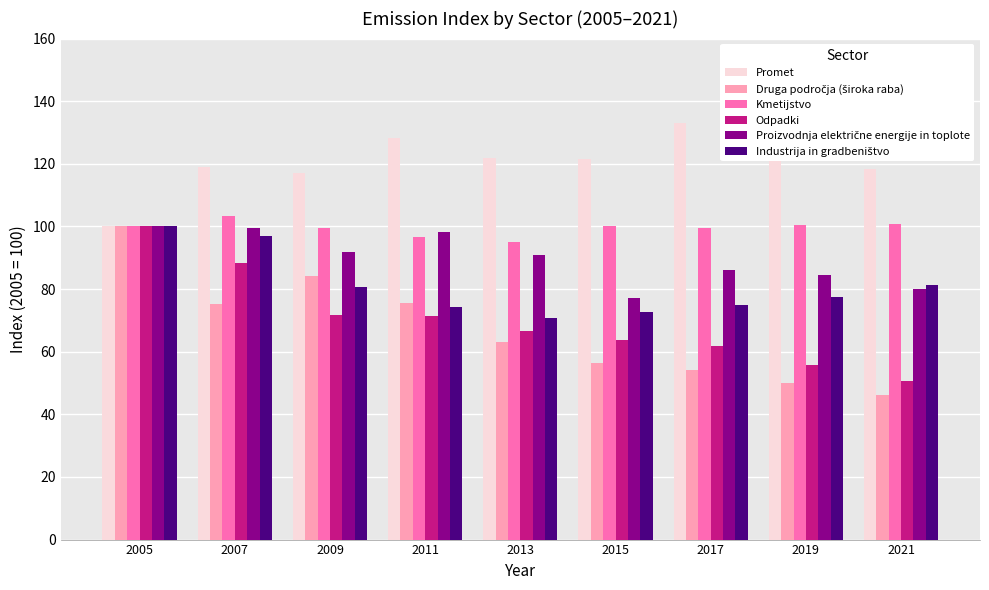

What is the sum of all Promet values?

1087.3